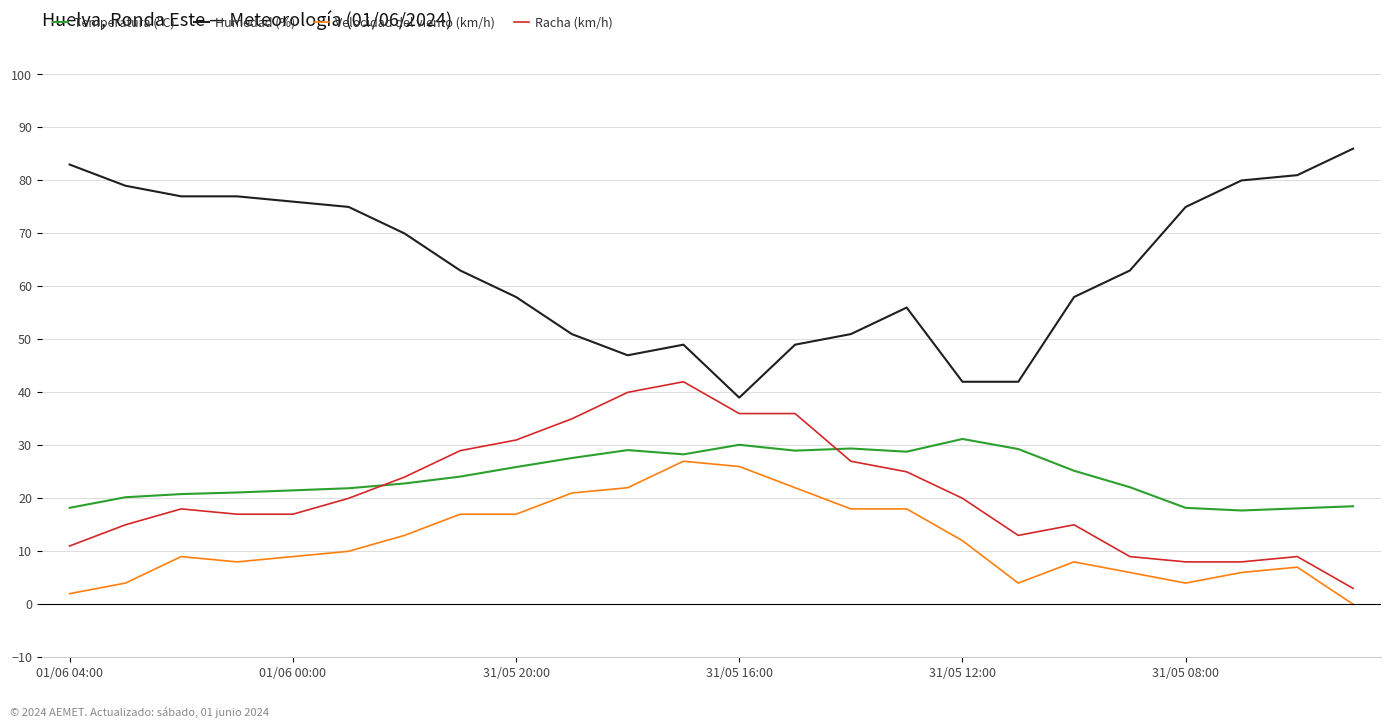

Which series has the largest total across all categories?

Humedad (%)